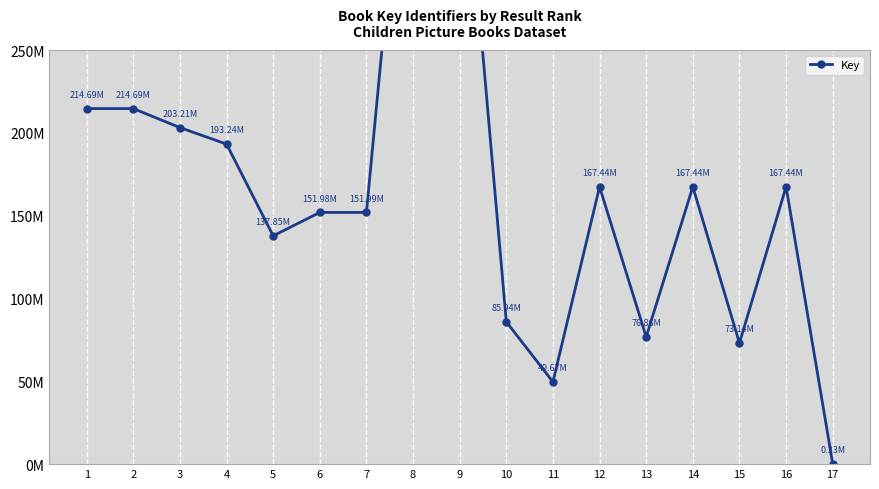

Reading right to left, transcribe all the data shown in this chart.

332607	167442998	73140642	167442592	76855822	167442241	49671642	85936820	407357076	448230006	151985571	151983867	137851869	193241317	203211896	214688429	214688478